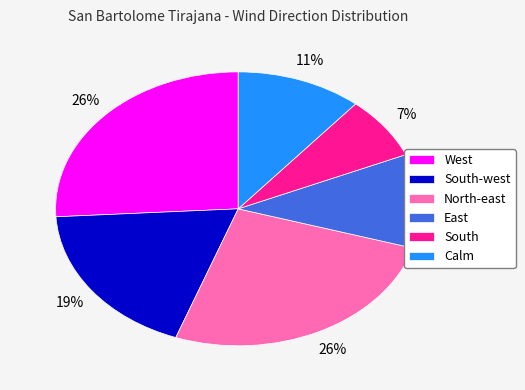

Does any single category account for the majority?

No